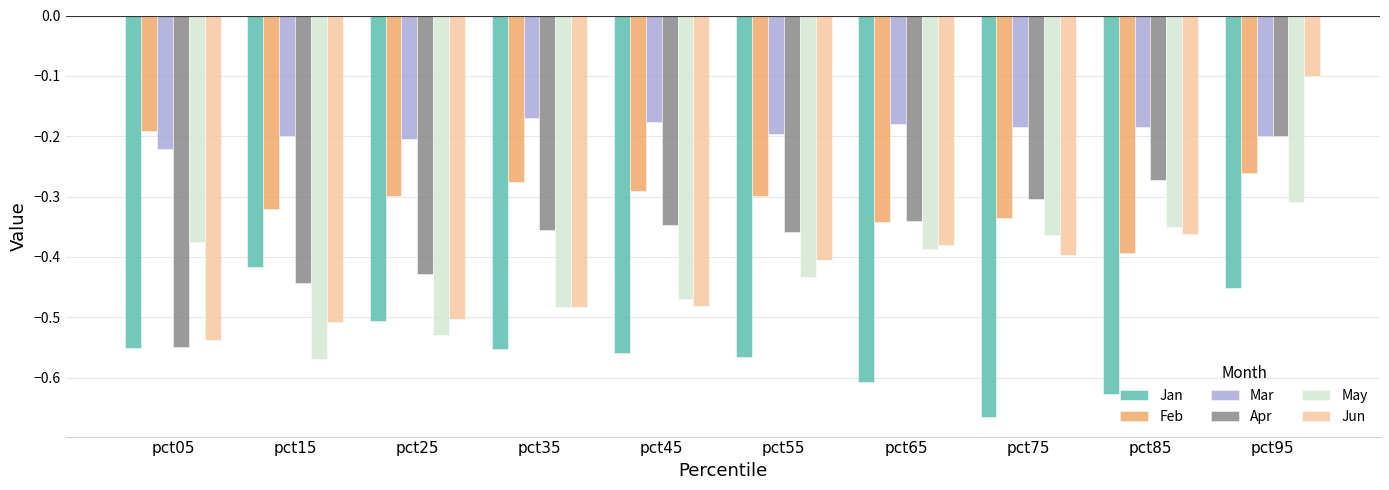

What is the spread (max minus min) of values at pct25?

0.3